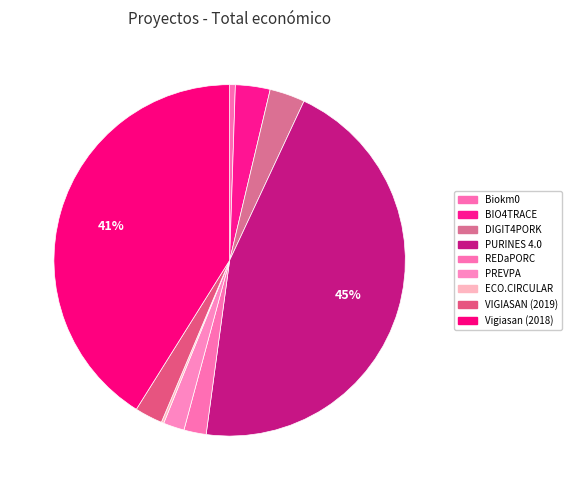

What percentage do BIO4TRACE and VIGIASAN (2019) together represent?

5.7%